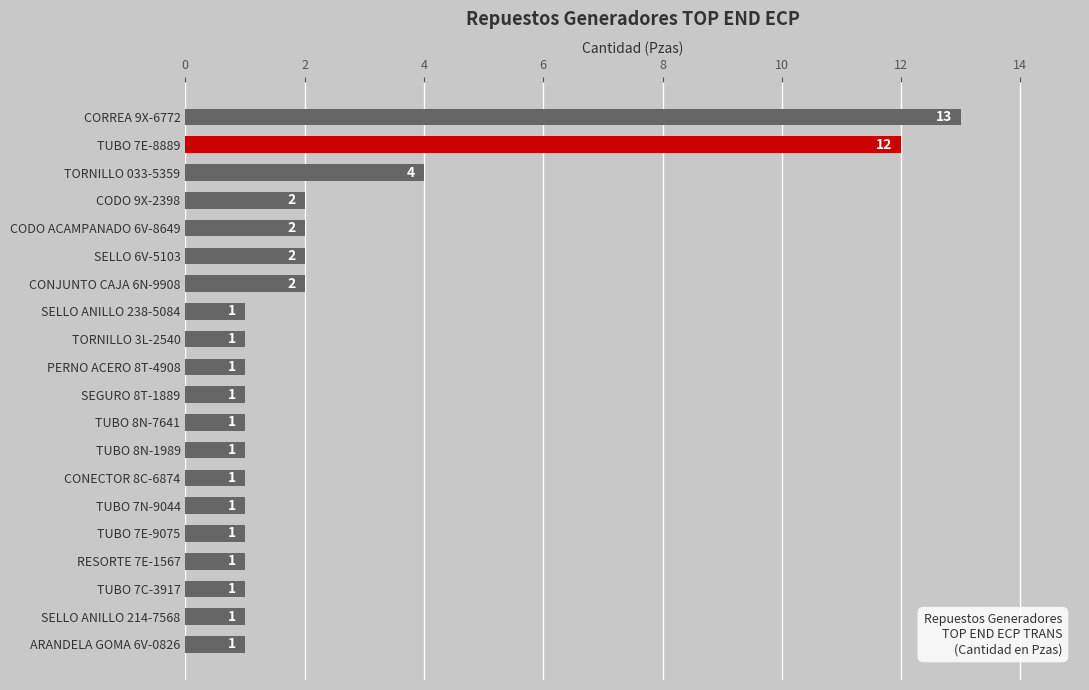

Approximately how many times larger is the value at TUBO 7E-8889 compared to TUBO 7E-9075?

12.0